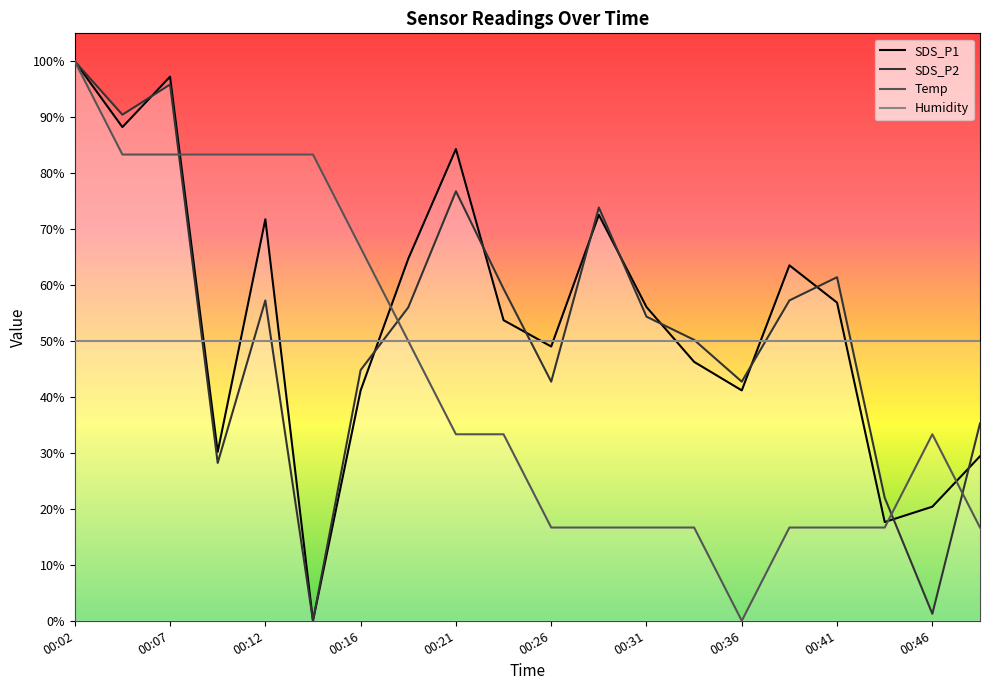

The Temp series shows 50.0 at 00:12. True or false?

False